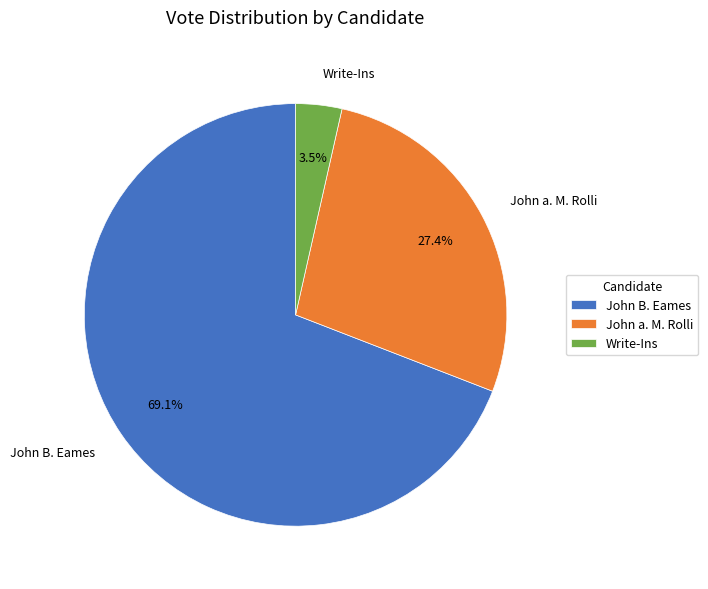

What percentage do John a. M. Rolli and John B. Eames together represent?

96.5%